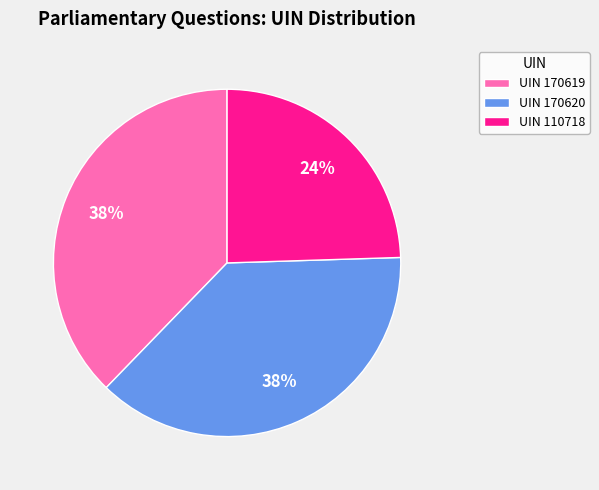

To the nearest percent, what is the average slice percentage?

33%